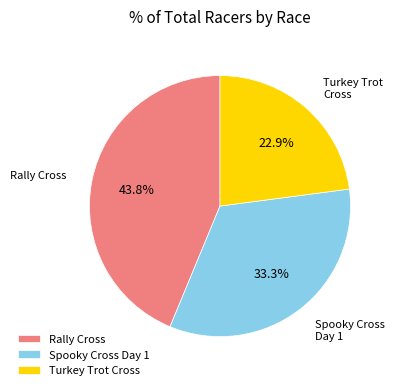

Rank the categories by value from lowest to highest.

Turkey Trot Cross, Spooky Cross Day 1, Rally Cross